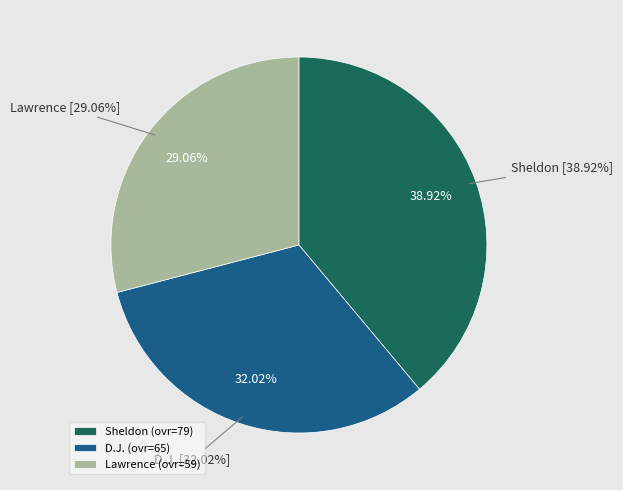

Is it true that D.J. is 45% of the pie?

False